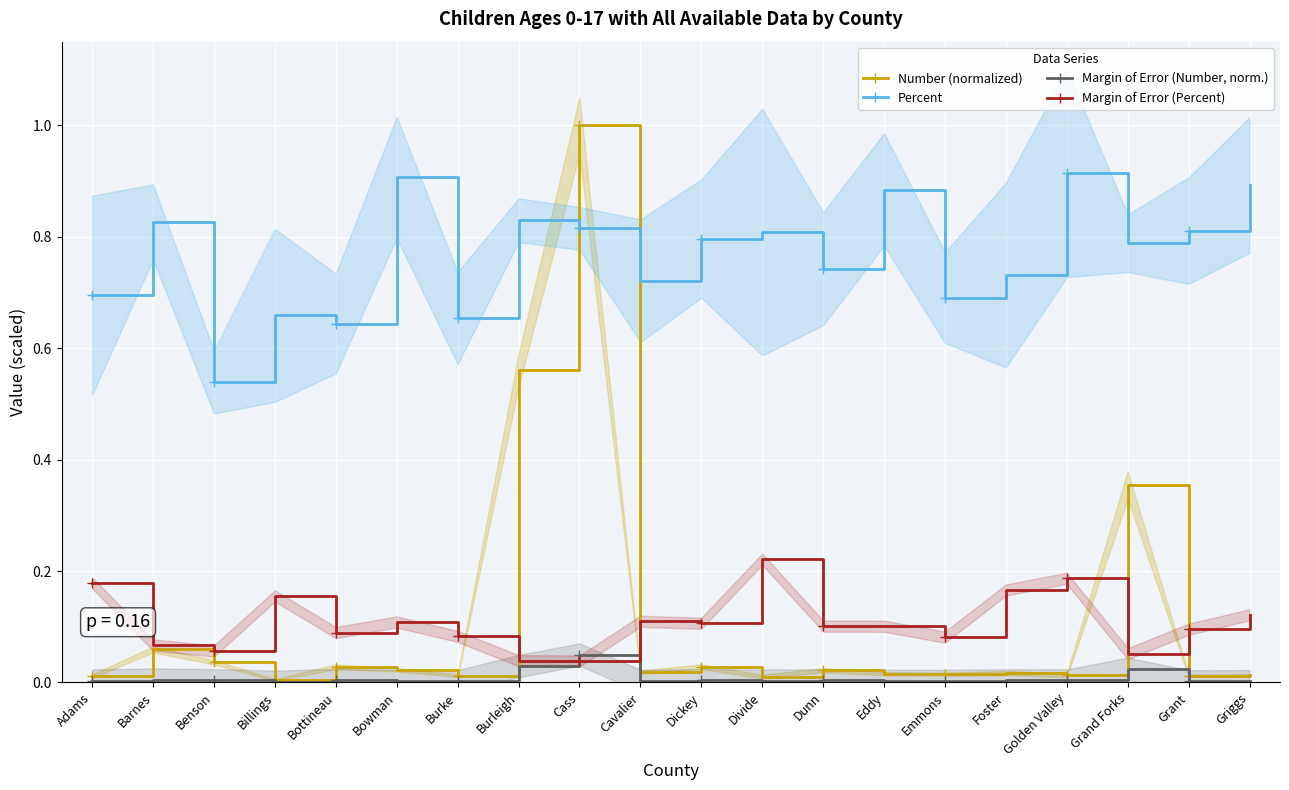

How many interior local valleys does the Margin of Error (Number, norm.) series have?

7